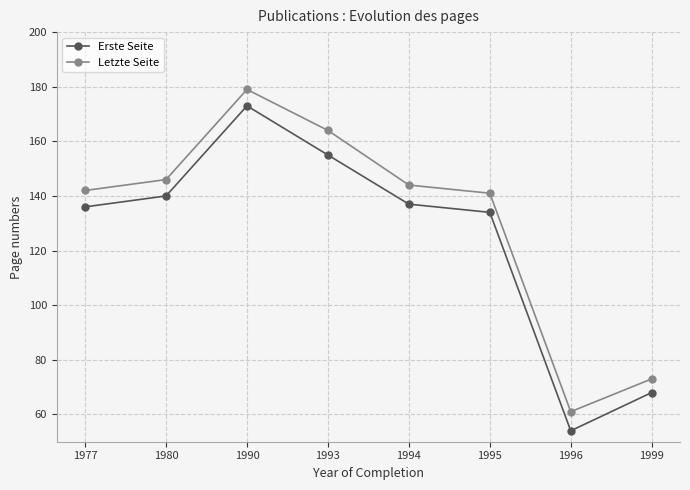

List the series in order of their overall mean, highest first.

Letzte Seite, Erste Seite